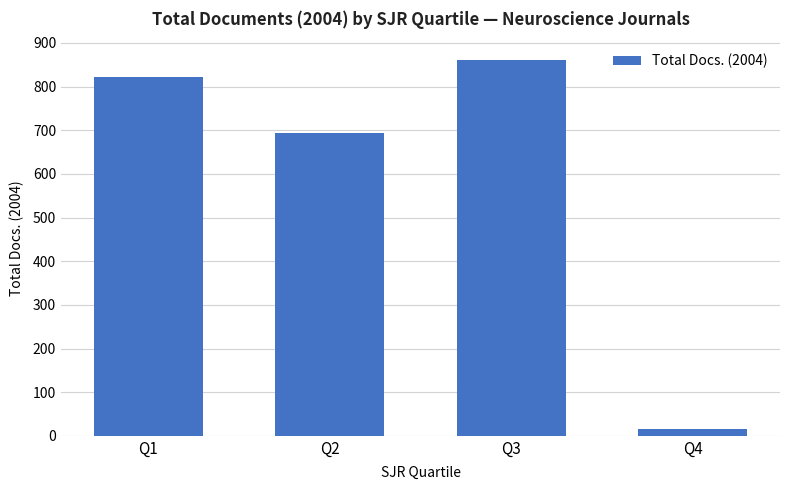

The value at Q3 is 861. True or false?

True